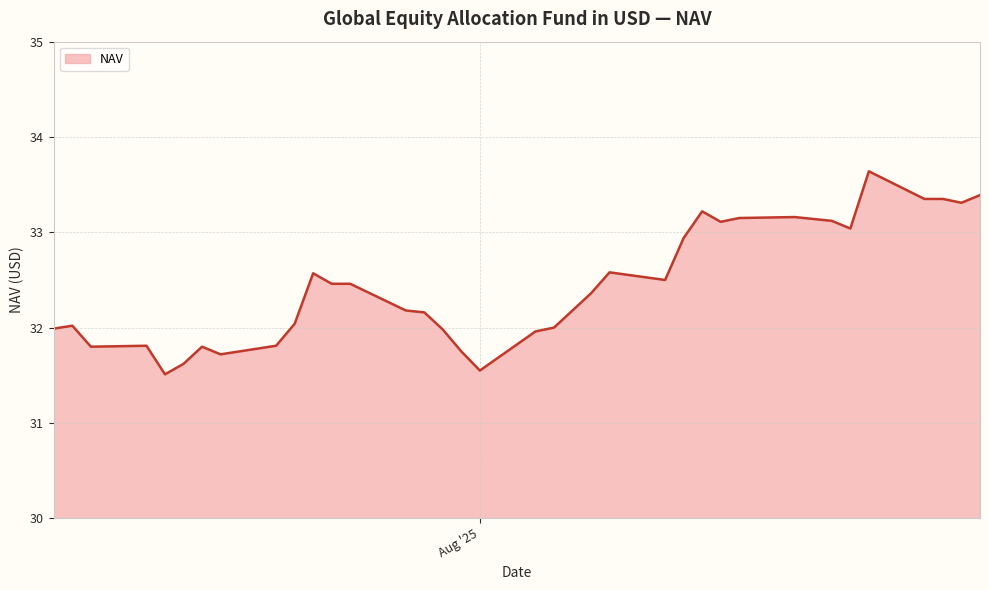

What is the sum of all values?

1200.7